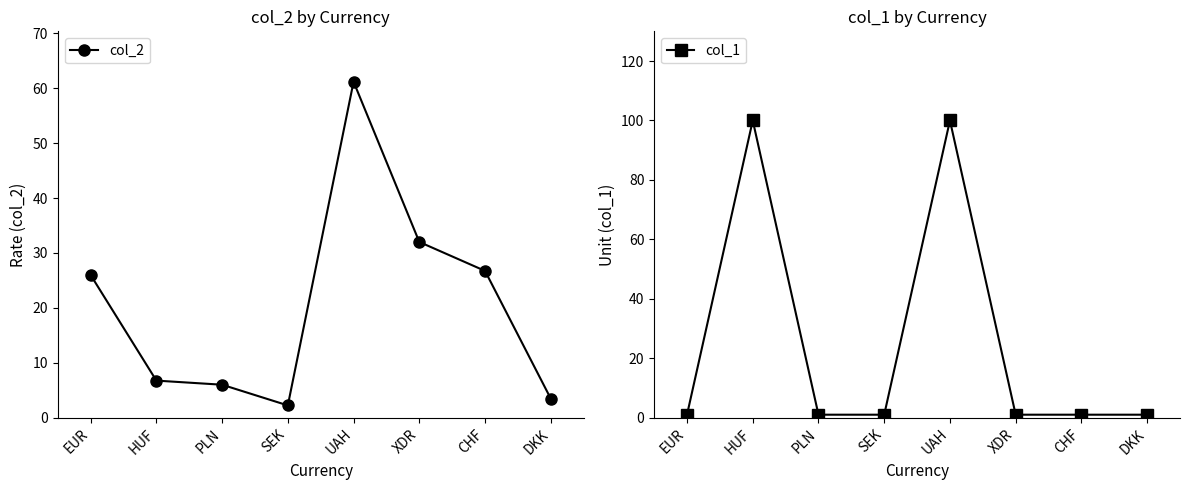

Does the chart display data point markers on the line(s)?

Yes